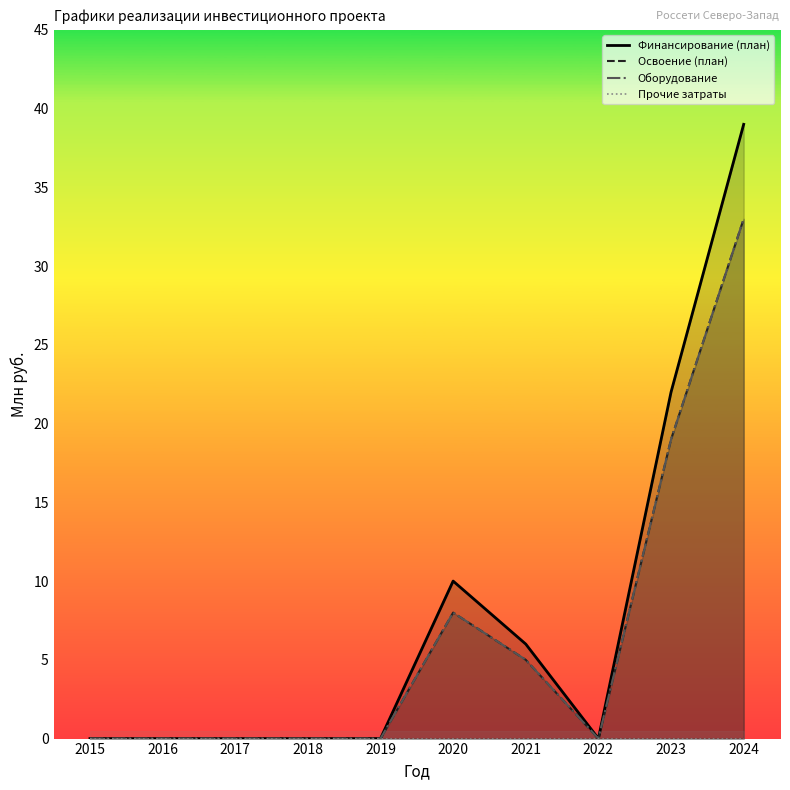

Read the Финансирование (план) value at 2020.

10